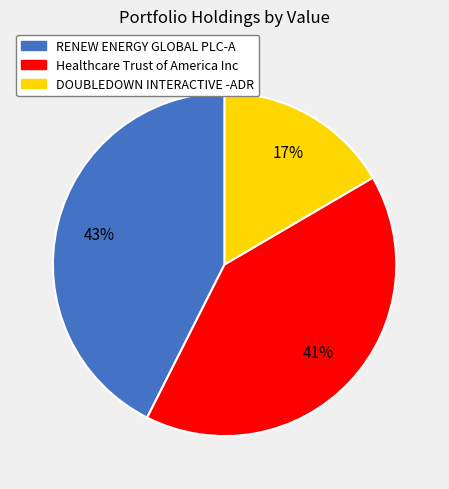

To the nearest percent, what percentage of the pie is Healthcare Trust of America Inc?

41%